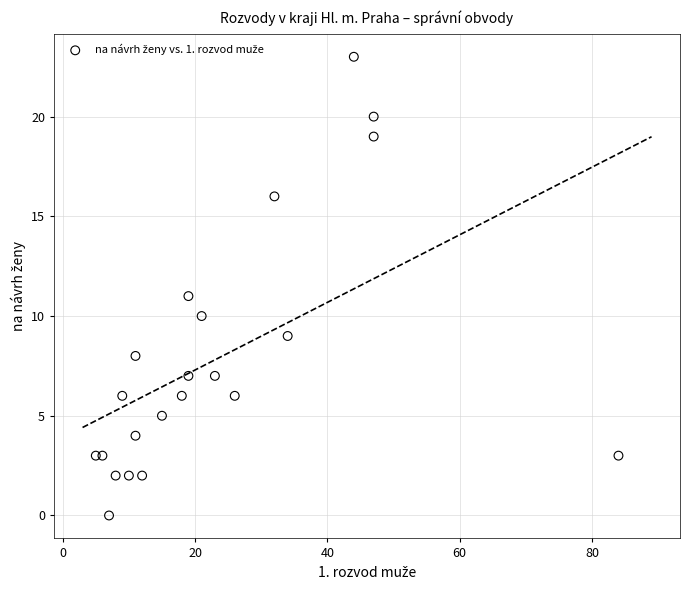

What is the range of X values (max minus min)?

79